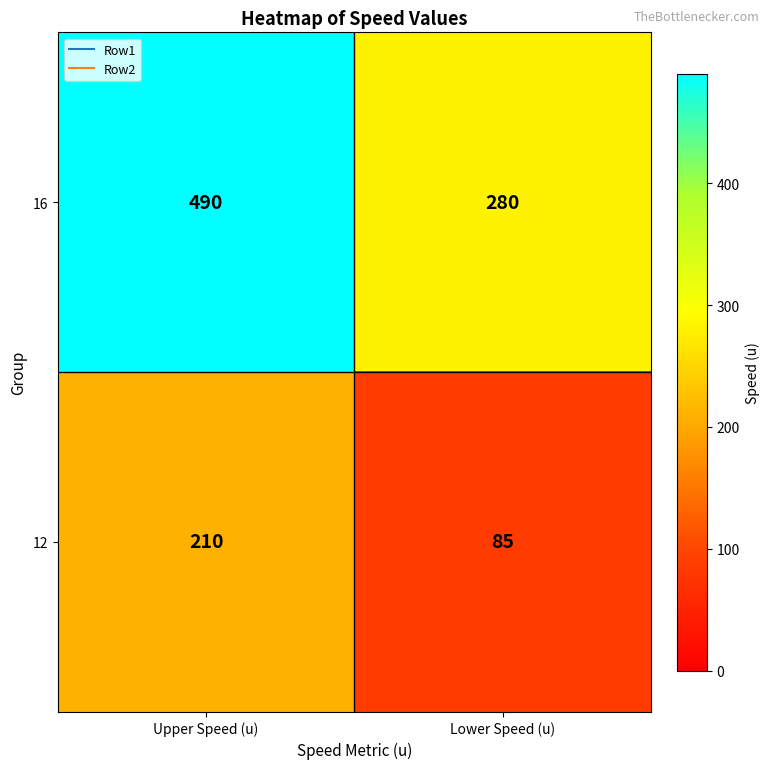

Count the number of data series in this chart.

2